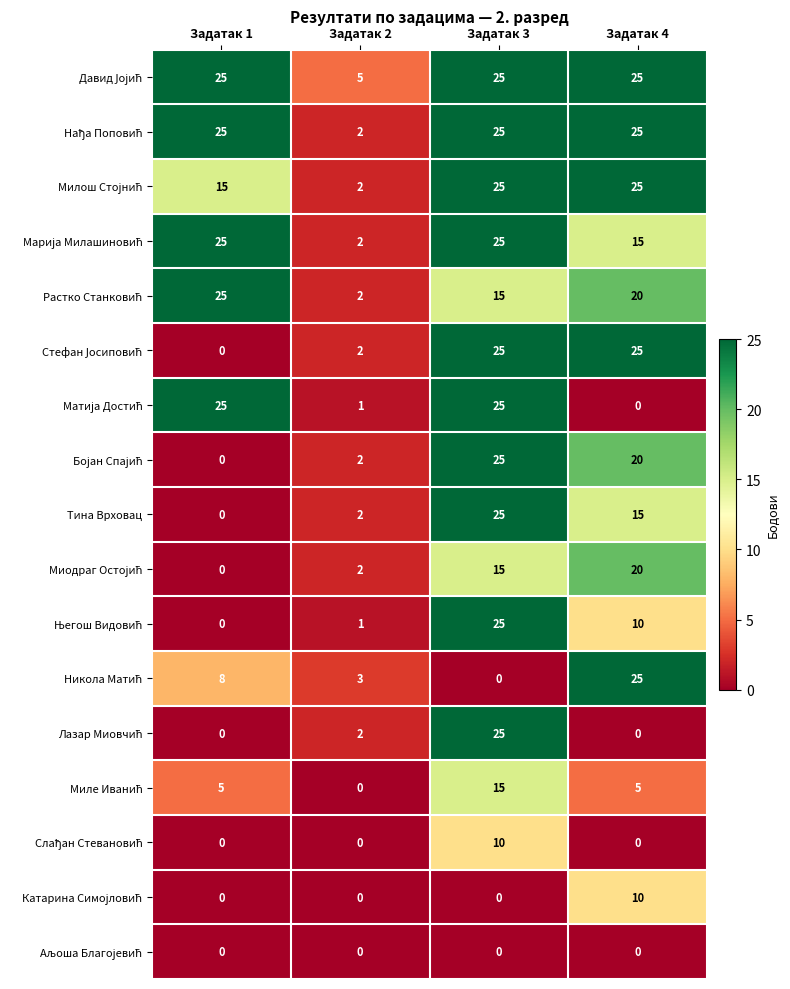

What is the difference between the highest and lowest values at Задатак 2?

5